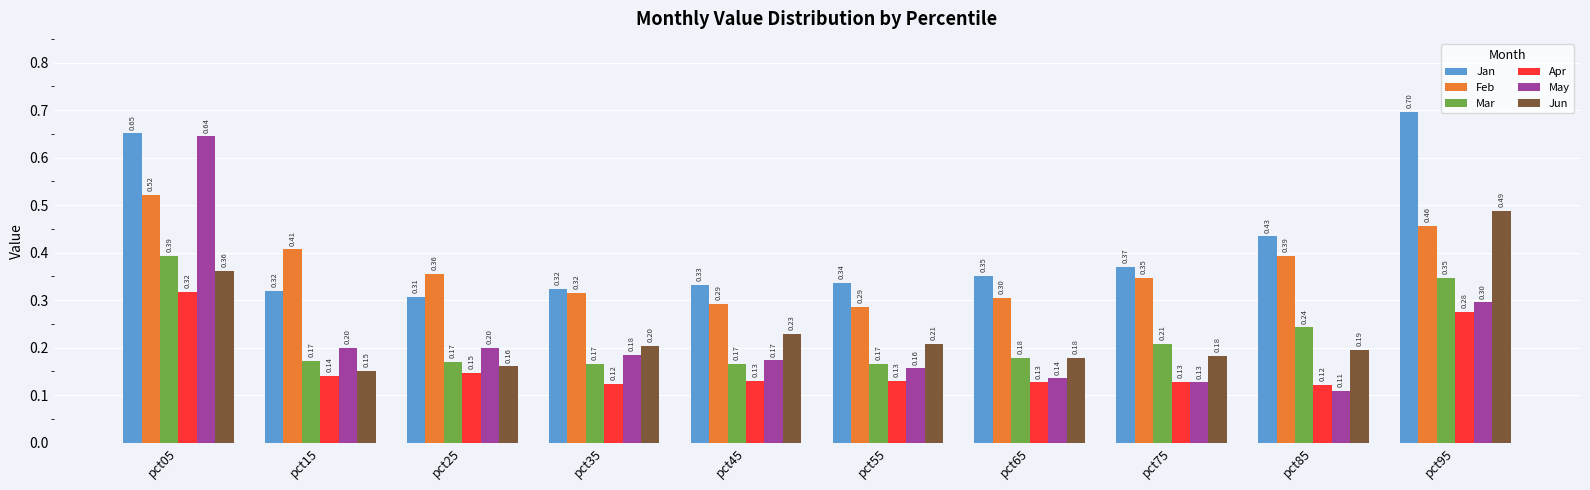

Which series has the largest total across all categories?

Jan